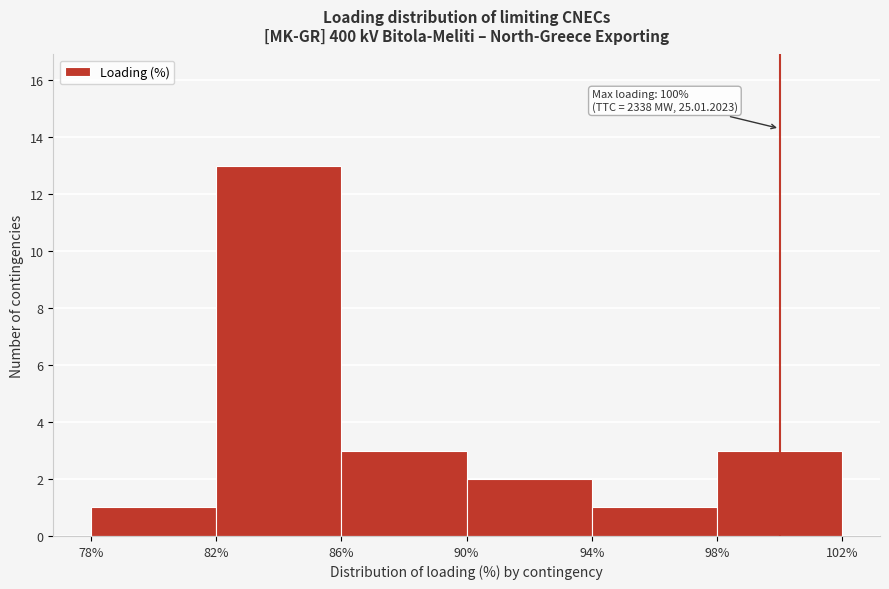

Which range on the x-axis has the tallest bar?

82% to 86%